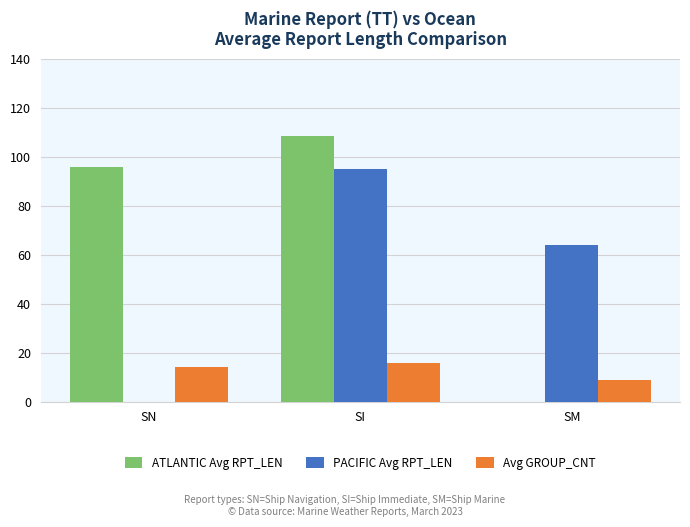

True or false: ATLANTIC Avg RPT_LEN has a value of 47.0 at SN.

False